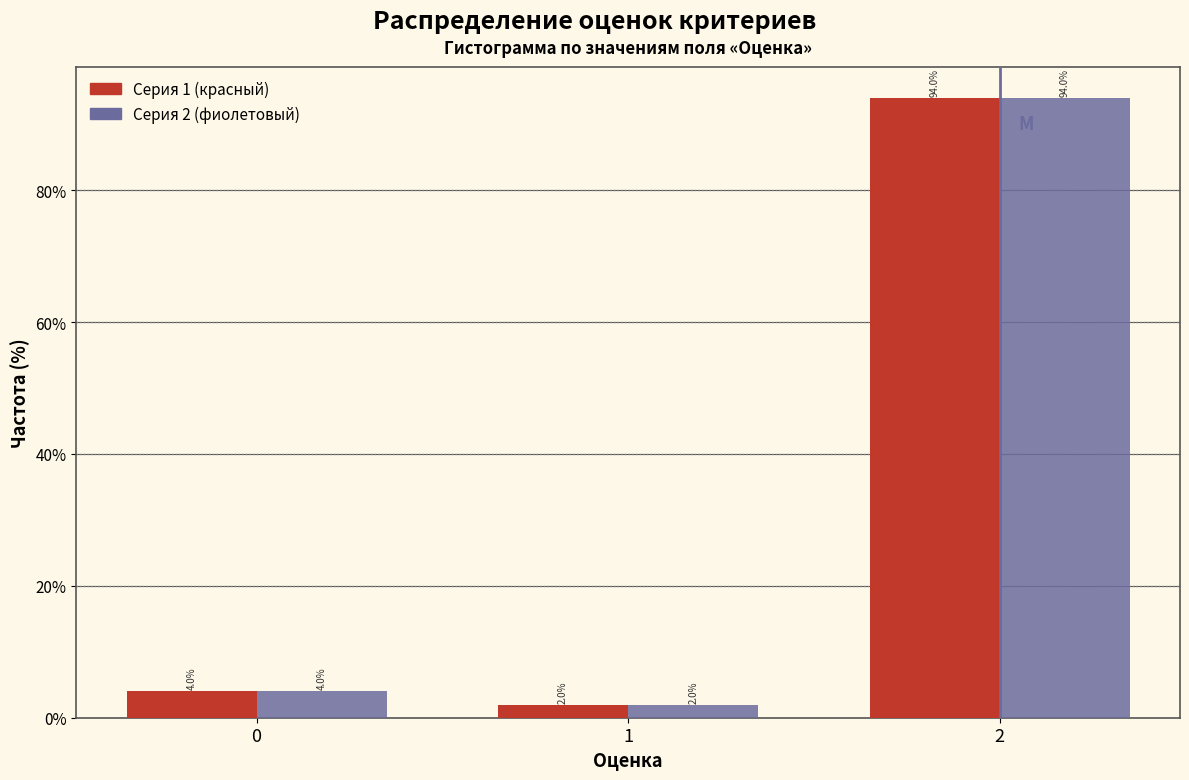

What is the greatest value displayed?

94